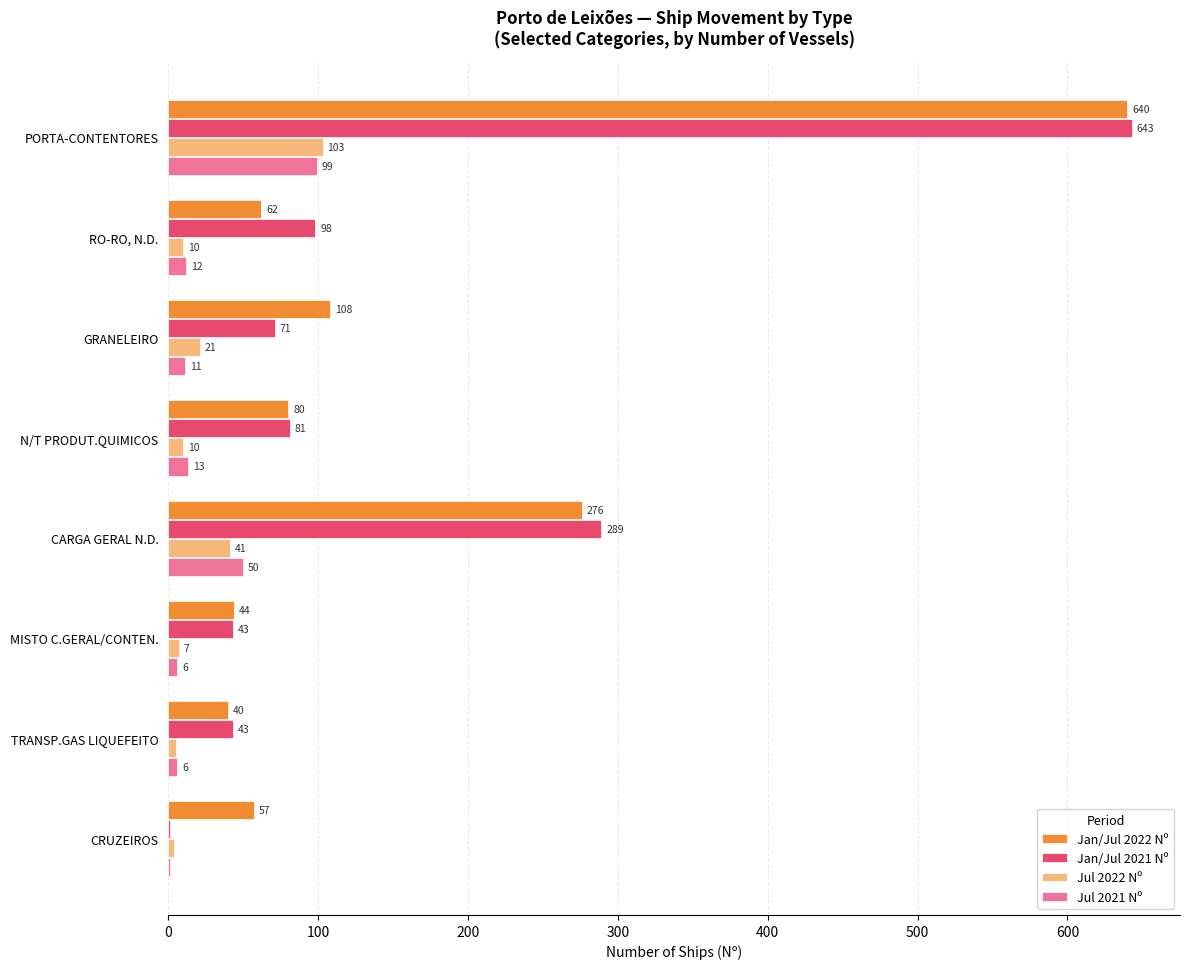

How many data points does each series have?

8